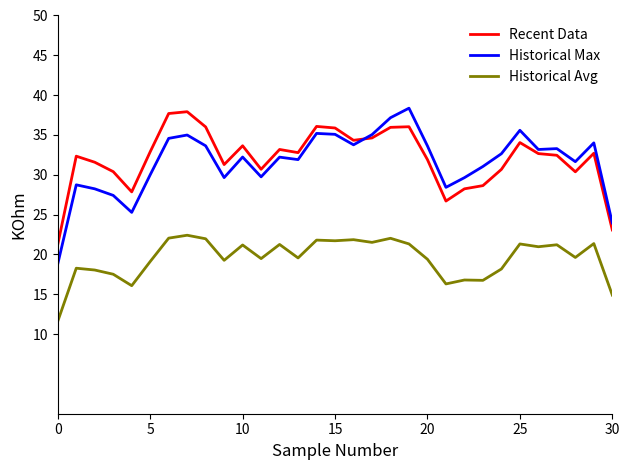

True or false: Recent Data and Historical Avg intersect in this chart.

False